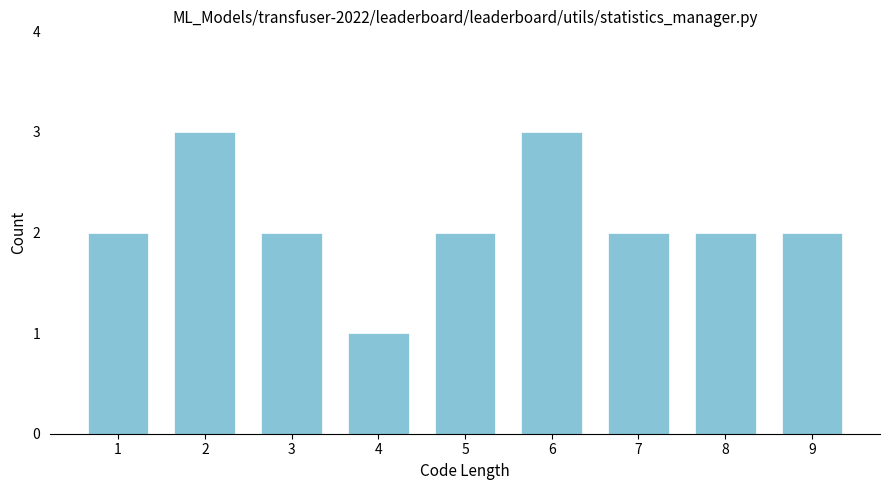

Reading right to left, transcribe all the data shown in this chart.

9=2	8=2	7=2	6=3	5=2	4=1	3=2	2=3	1=2